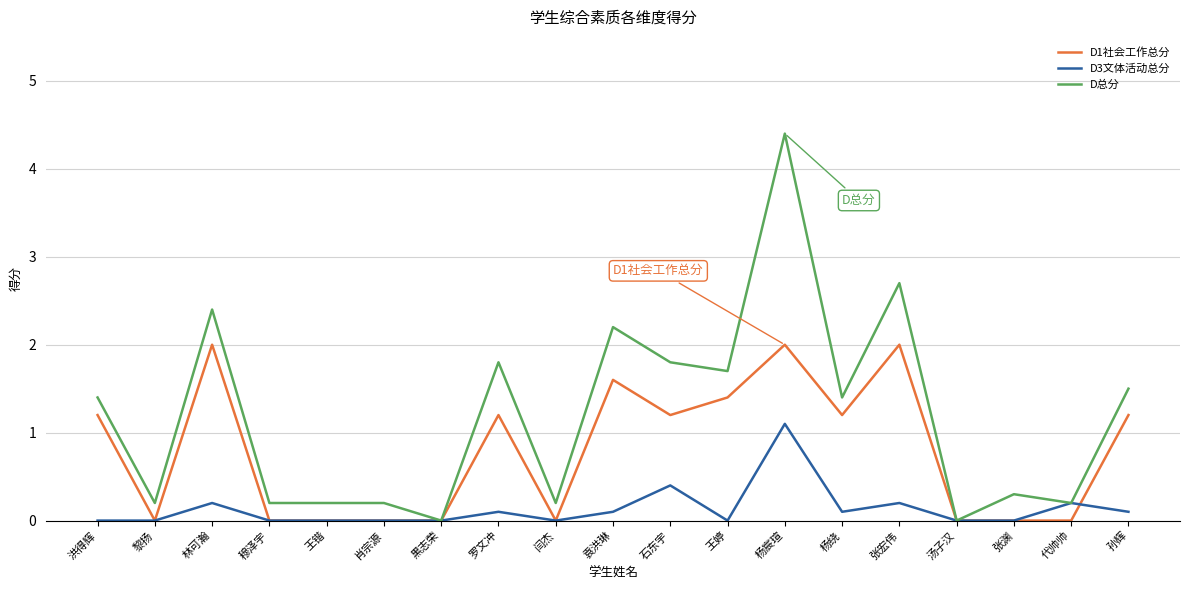

Which category has the highest value in the D3文体活动总分 series?

杨宸瑄